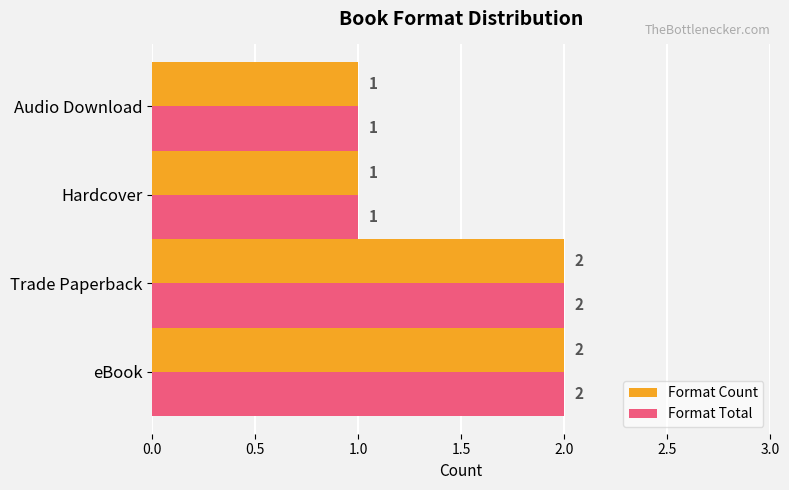

How many Format Total values are between 1 and 2?

4